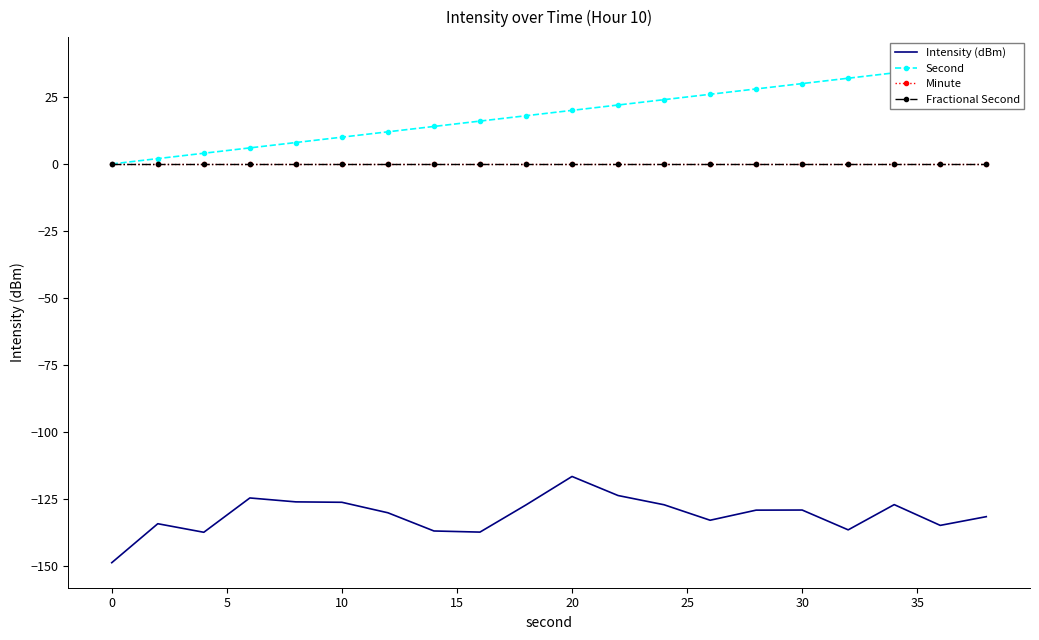

What are all the series names shown in the legend?

Intensity (dBm), Second, Minute, Fractional Second